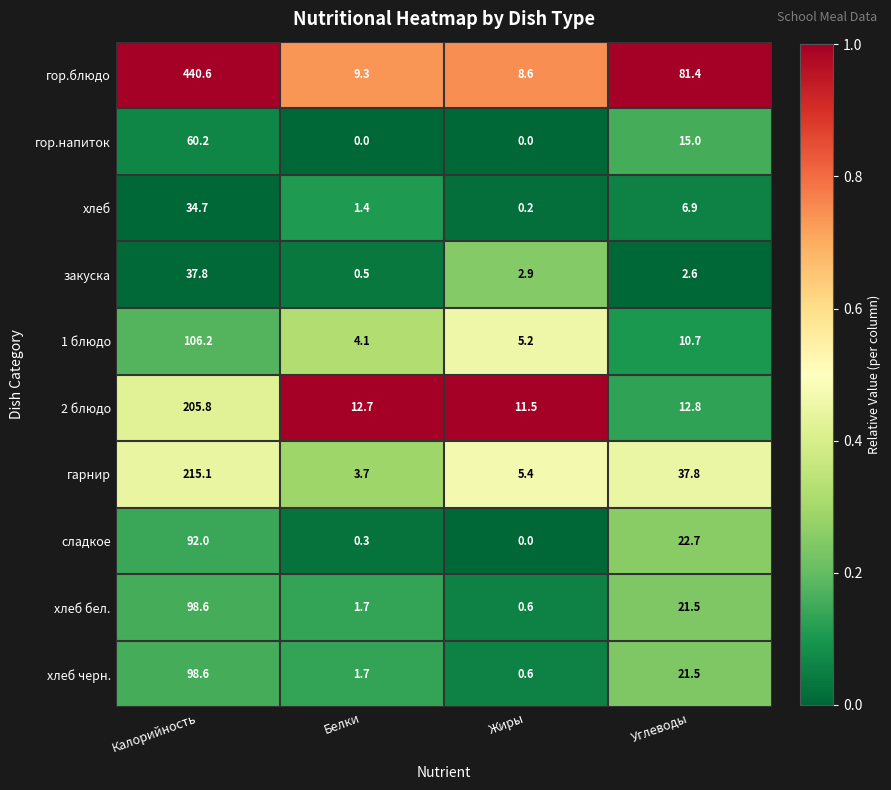

Rank the categories by хлеб бел. value from highest to lowest.

Калорийность, Углеводы, Белки, Жиры